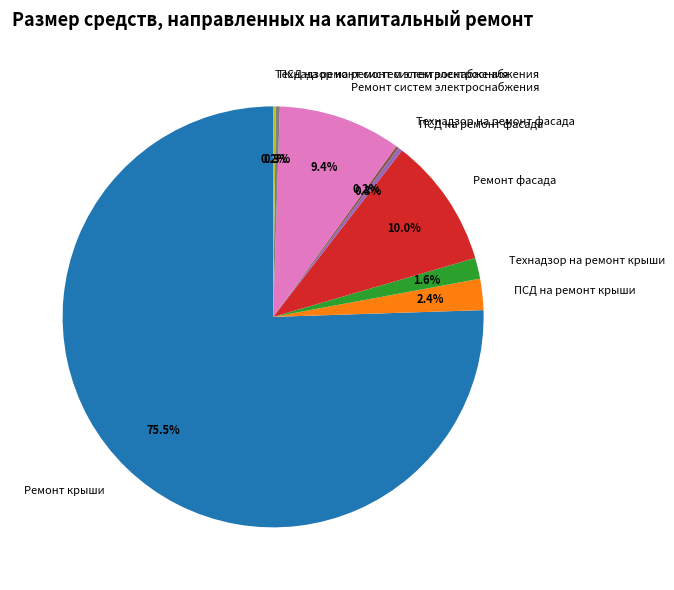

Approximately how many times larger is the value at Технадзор на ремонт крыши compared to ПСД на ремонт систем электроснабжения?

5.3